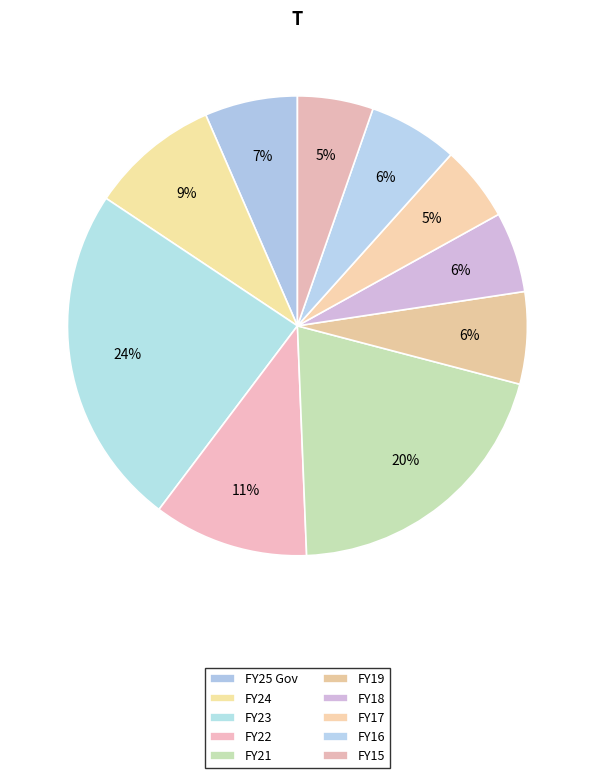

Does FY15 represent more than half of the total?

No